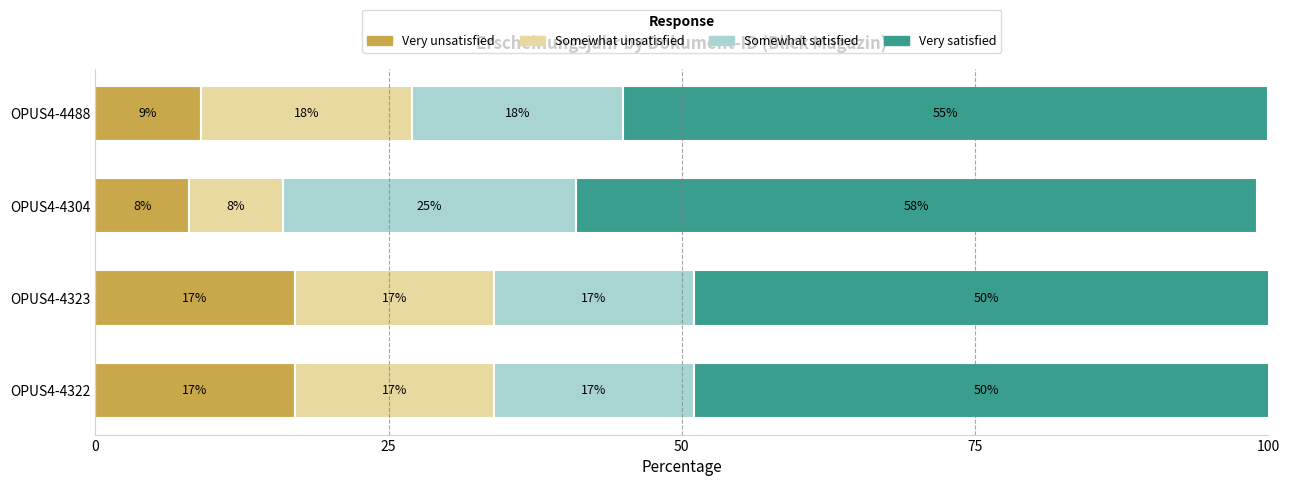

What are all the series names shown in the legend?

Very unsatisfied, Somewhat unsatisfied, Somewhat satisfied, Very satisfied